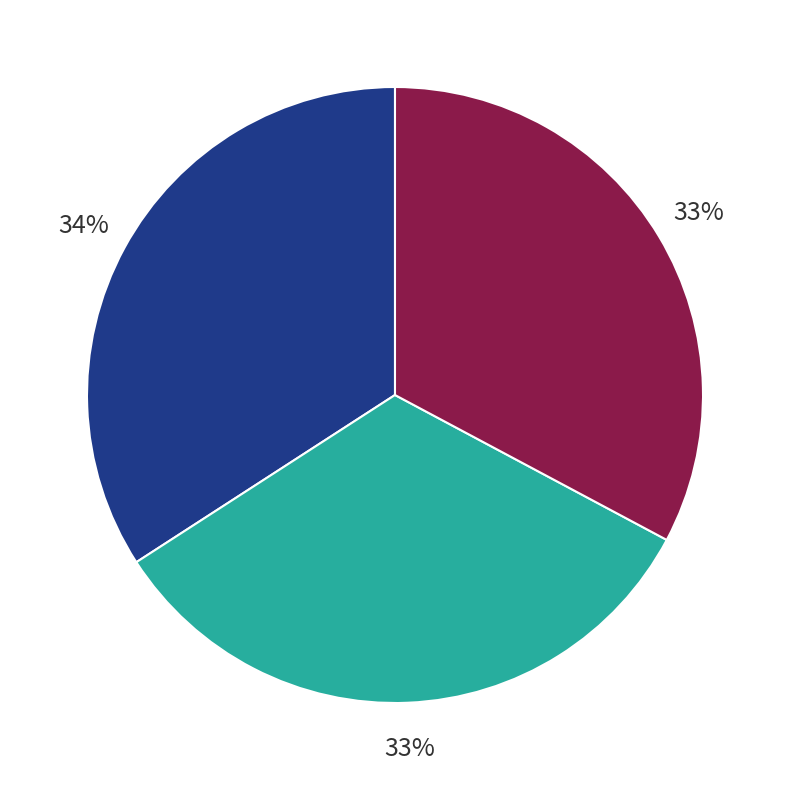

To the nearest percent, what is the difference between the largest and smallest slice percentages?

1%